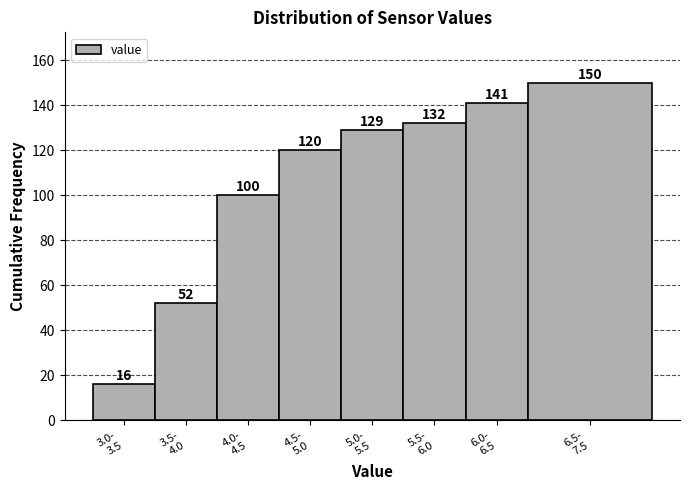

Reading left to right, what are all the values shown in this chart?

16	52	100	120	129	132	141	150